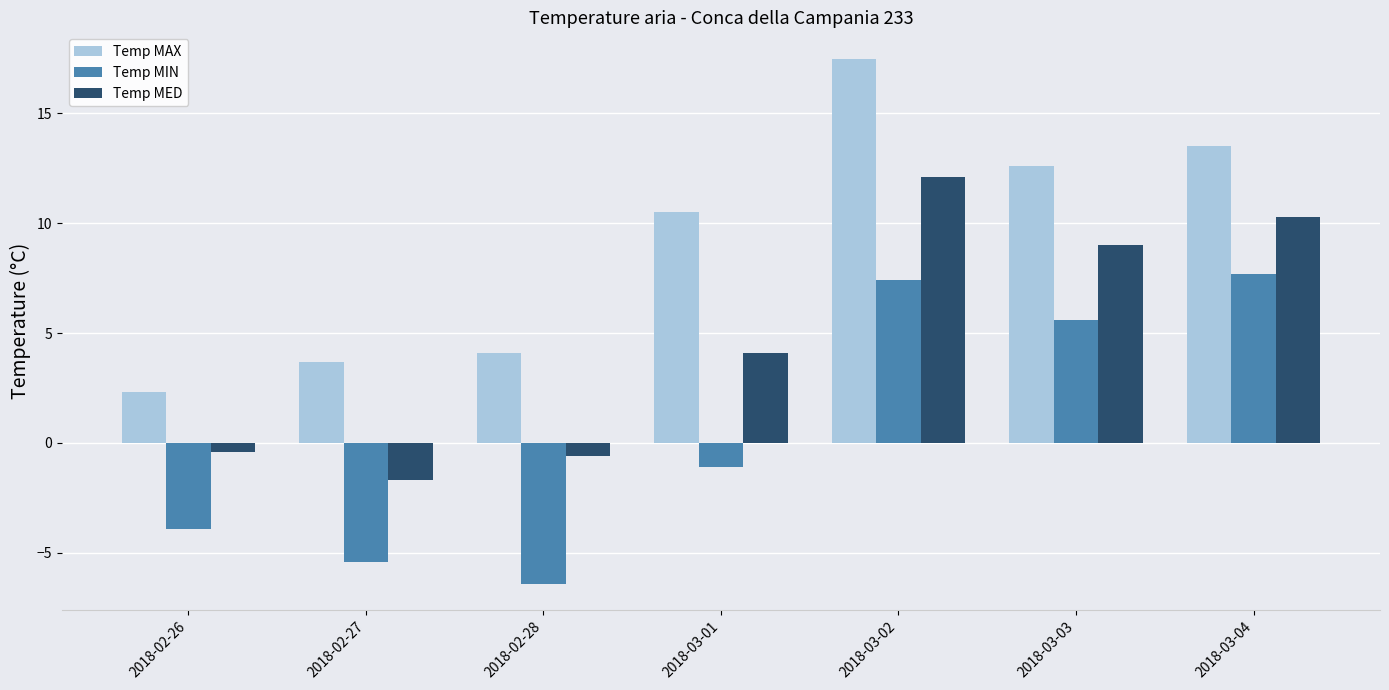

What are all the series names shown in the legend?

Temp MAX, Temp MIN, Temp MED